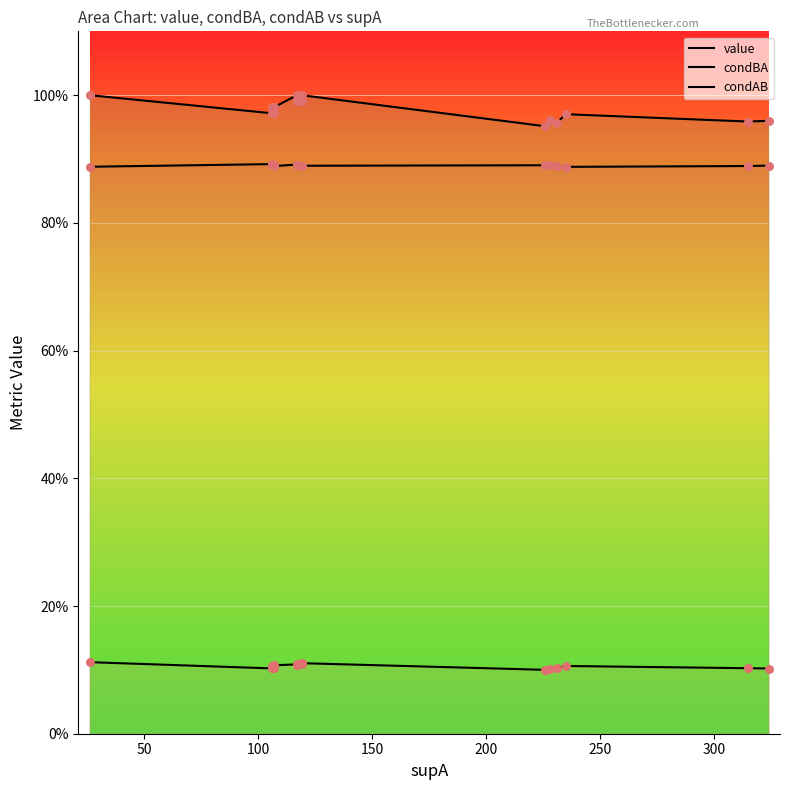

What are all the series names shown in the legend?

value, condBA, condAB